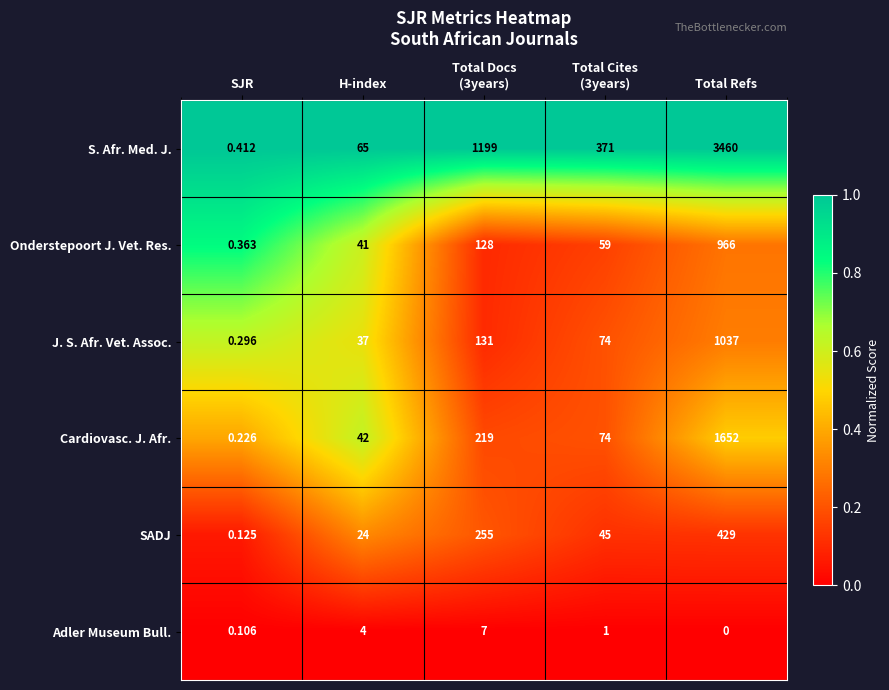

At which category is the sum across all series the highest?

Total Refs